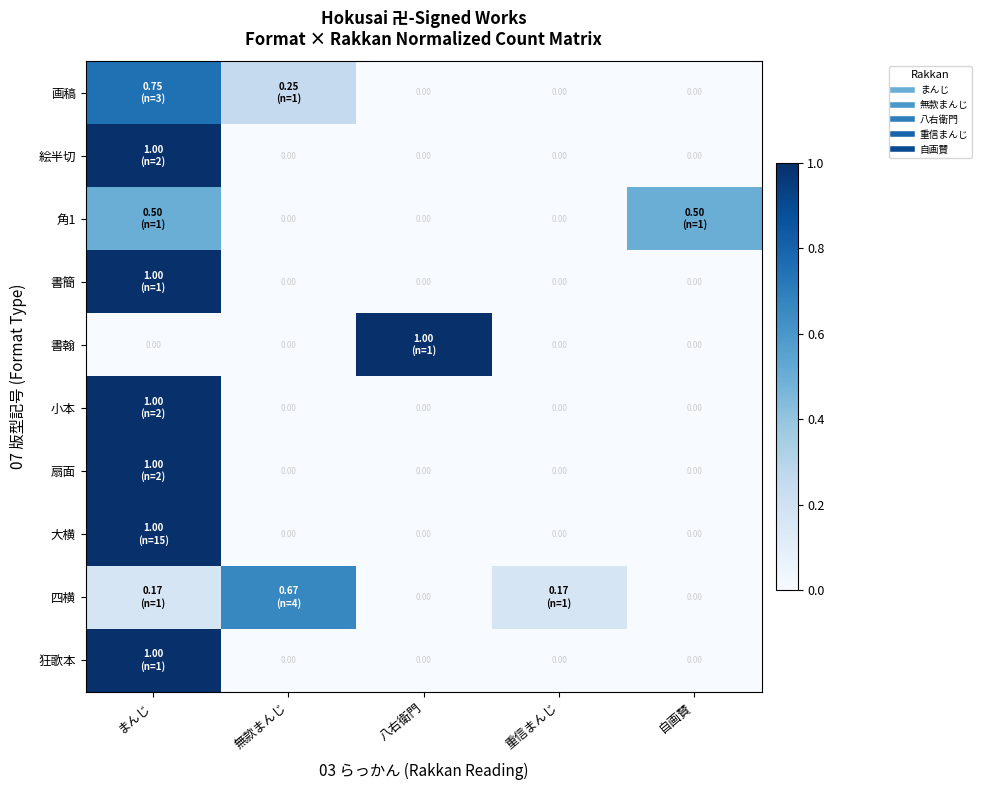

Which has a higher value, 無款まんじ or まんじ?

まんじ